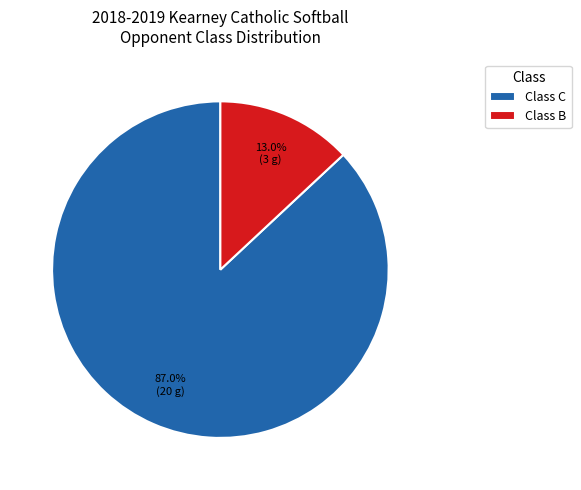

How many slices are in this pie chart?

2